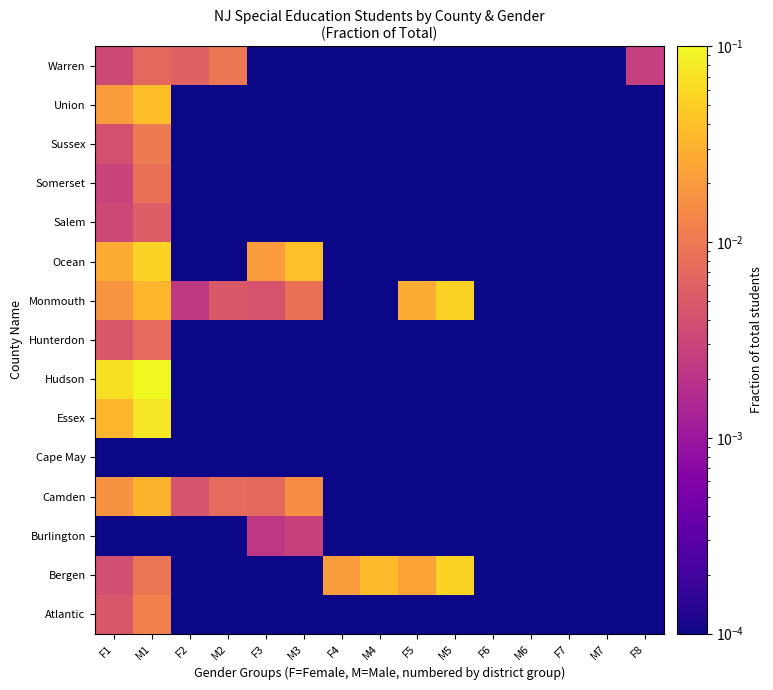

Reading left to right, transcribe all the data shown in this chart.

Atlantic: F1=0.0	M1=0.0	F2=0.0	M2=0.0	F3=0.0	M3=0.0	F4=0.0	M4=0.0	F5=0.0	M5=0.0	F6=0.0	M6=0.0	F7=0.0	M7=0.0	F8=0.0
Bergen: F1=0.0	M1=0.0	F2=0.0	M2=0.0	F3=0.0	M3=0.0	F4=0.0	M4=0.0	F5=0.0	M5=0.1	F6=0.0	M6=0.0	F7=0.0	M7=0.0	F8=0.0
Burlington: F1=0.0	M1=0.0	F2=0.0	M2=0.0	F3=0.0	M3=0.0	F4=0.0	M4=0.0	F5=0.0	M5=0.0	F6=0.0	M6=0.0	F7=0.0	M7=0.0	F8=0.0
Camden: F1=0.0	M1=0.0	F2=0.0	M2=0.0	F3=0.0	M3=0.0	F4=0.0	M4=0.0	F5=0.0	M5=0.0	F6=0.0	M6=0.0	F7=0.0	M7=0.0	F8=0.0
Cape May: F1=0.0	M1=0.0	F2=0.0	M2=0.0	F3=0.0	M3=0.0	F4=0.0	M4=0.0	F5=0.0	M5=0.0	F6=0.0	M6=0.0	F7=0.0	M7=0.0	F8=0.0
Essex: F1=0.0	M1=0.1	F2=0.0	M2=0.0	F3=0.0	M3=0.0	F4=0.0	M4=0.0	F5=0.0	M5=0.0	F6=0.0	M6=0.0	F7=0.0	M7=0.0	F8=0.0
Hudson: F1=0.1	M1=0.1	F2=0.0	M2=0.0	F3=0.0	M3=0.0	F4=0.0	M4=0.0	F5=0.0	M5=0.0	F6=0.0	M6=0.0	F7=0.0	M7=0.0	F8=0.0
Hunterdon: F1=0.0	M1=0.0	F2=0.0	M2=0.0	F3=0.0	M3=0.0	F4=0.0	M4=0.0	F5=0.0	M5=0.0	F6=0.0	M6=0.0	F7=0.0	M7=0.0	F8=0.0
Monmouth: F1=0.0	M1=0.0	F2=0.0	M2=0.0	F3=0.0	M3=0.0	F4=0.0	M4=0.0	F5=0.0	M5=0.1	F6=0.0	M6=0.0	F7=0.0	M7=0.0	F8=0.0
Ocean: F1=0.0	M1=0.1	F2=0.0	M2=0.0	F3=0.0	M3=0.0	F4=0.0	M4=0.0	F5=0.0	M5=0.0	F6=0.0	M6=0.0	F7=0.0	M7=0.0	F8=0.0
Salem: F1=0.0	M1=0.0	F2=0.0	M2=0.0	F3=0.0	M3=0.0	F4=0.0	M4=0.0	F5=0.0	M5=0.0	F6=0.0	M6=0.0	F7=0.0	M7=0.0	F8=0.0
Somerset: F1=0.0	M1=0.0	F2=0.0	M2=0.0	F3=0.0	M3=0.0	F4=0.0	M4=0.0	F5=0.0	M5=0.0	F6=0.0	M6=0.0	F7=0.0	M7=0.0	F8=0.0
Sussex: F1=0.0	M1=0.0	F2=0.0	M2=0.0	F3=0.0	M3=0.0	F4=0.0	M4=0.0	F5=0.0	M5=0.0	F6=0.0	M6=0.0	F7=0.0	M7=0.0	F8=0.0
Union: F1=0.0	M1=0.0	F2=0.0	M2=0.0	F3=0.0	M3=0.0	F4=0.0	M4=0.0	F5=0.0	M5=0.0	F6=0.0	M6=0.0	F7=0.0	M7=0.0	F8=0.0
Warren: F1=0.0	M1=0.0	F2=0.0	M2=0.0	F3=0.0	M3=0.0	F4=0.0	M4=0.0	F5=0.0	M5=0.0	F6=0.0	M6=0.0	F7=0.0	M7=0.0	F8=0.0